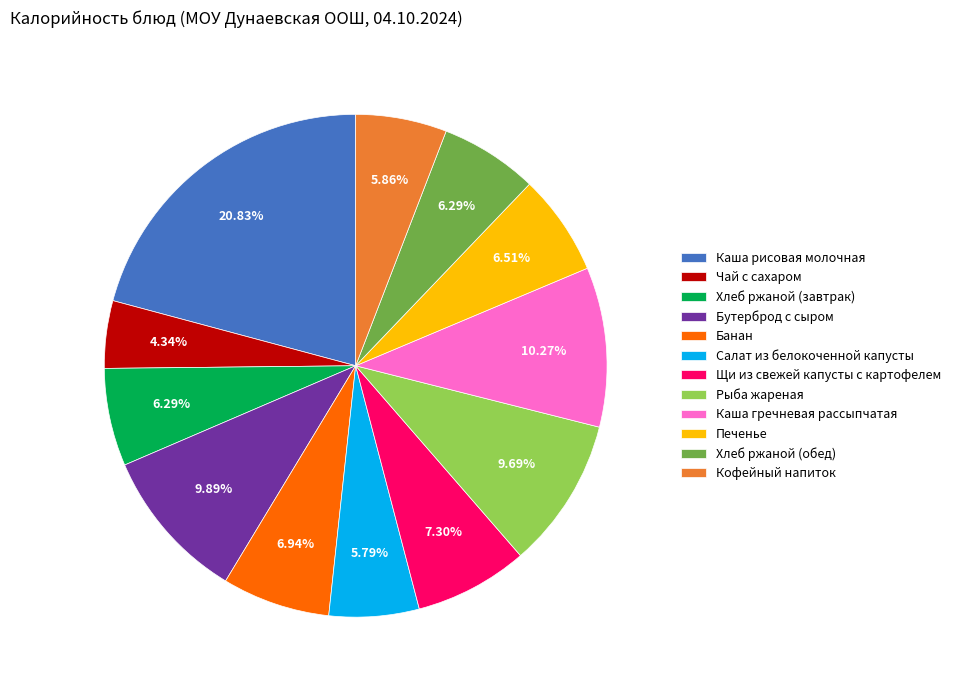

What is the largest slice in the pie chart?

Каша рисовая молочная